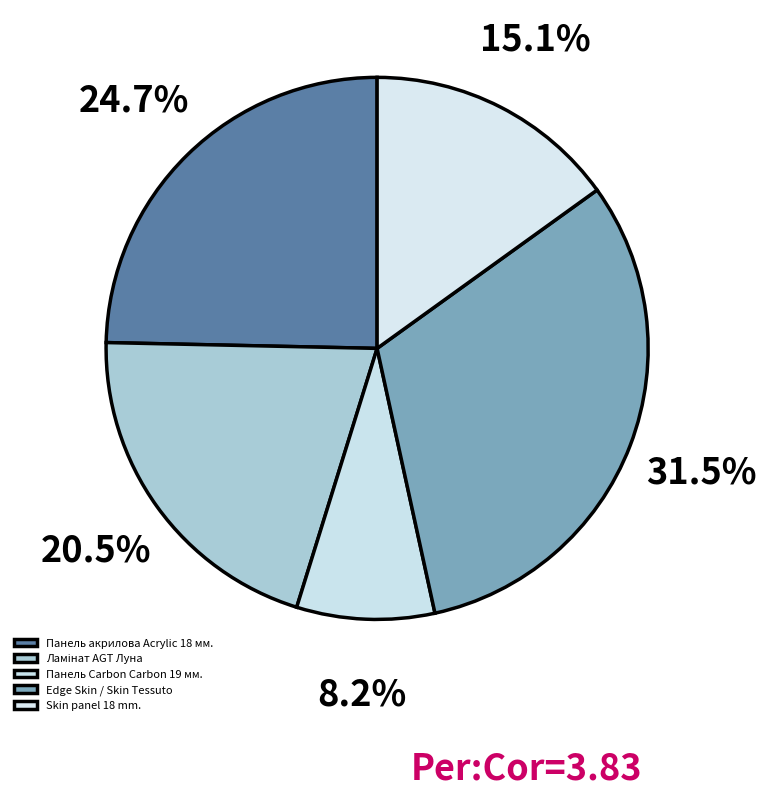

How many segments does this pie chart have?

5